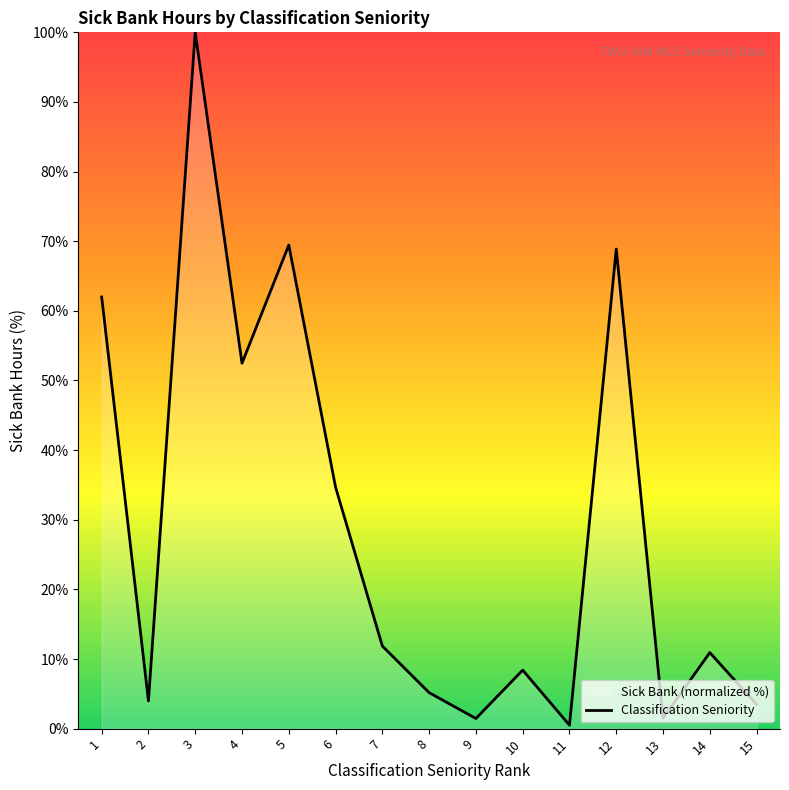

What is the difference between the second highest and second lowest values?

68.0